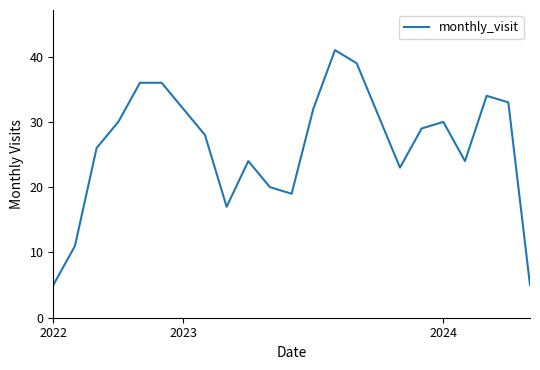

What is the difference between the maximum and minimum values?

36